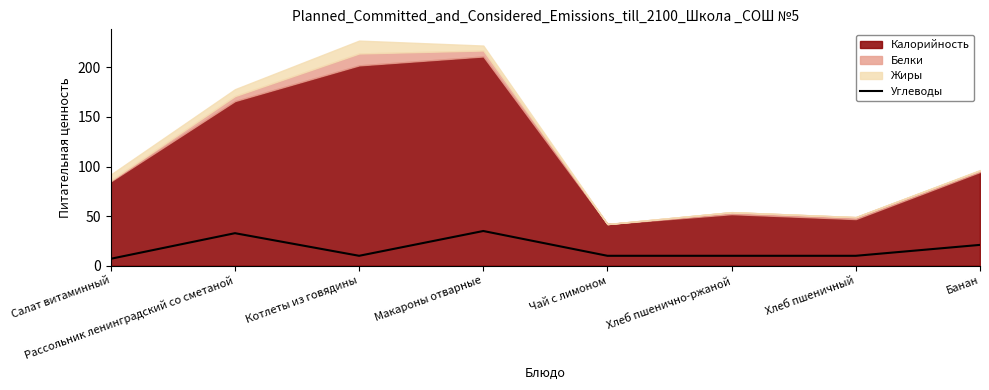

How many interior local peaks (higher than both neighbors) does the data have?

2